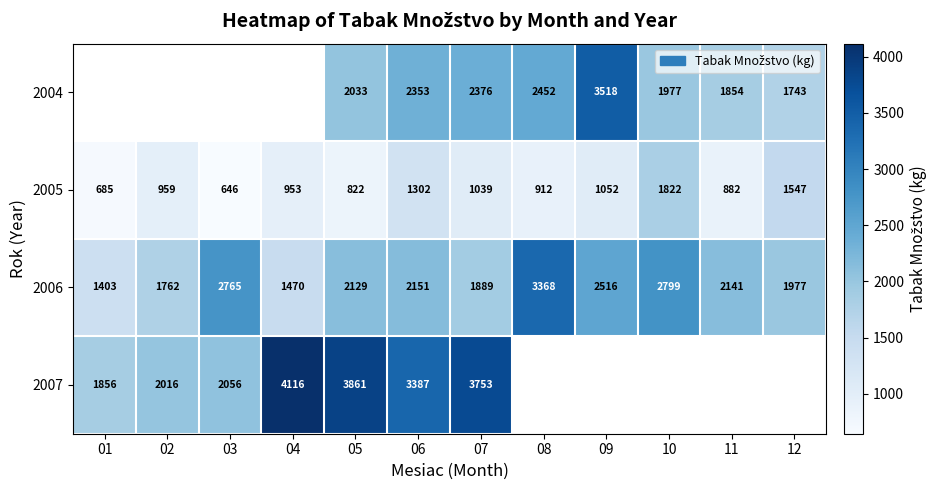

Rank the categories by 2006 value from highest to lowest.

08, 10, 03, 09, 06, 11, 05, 12, 07, 02, 04, 01